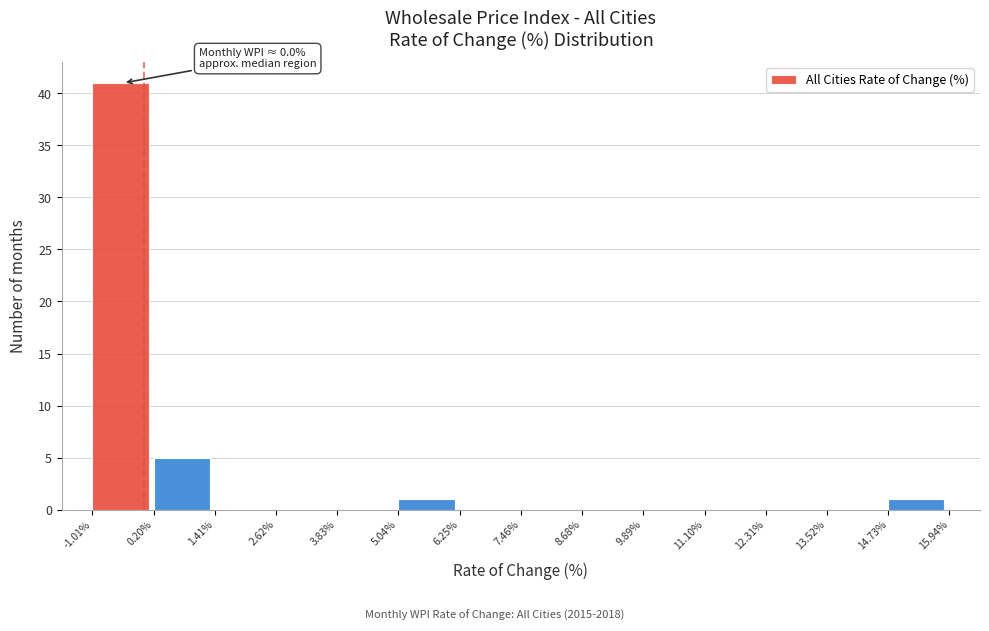

Over which range of the x-axis is the bar tallest?

-1.01% to 0.20%